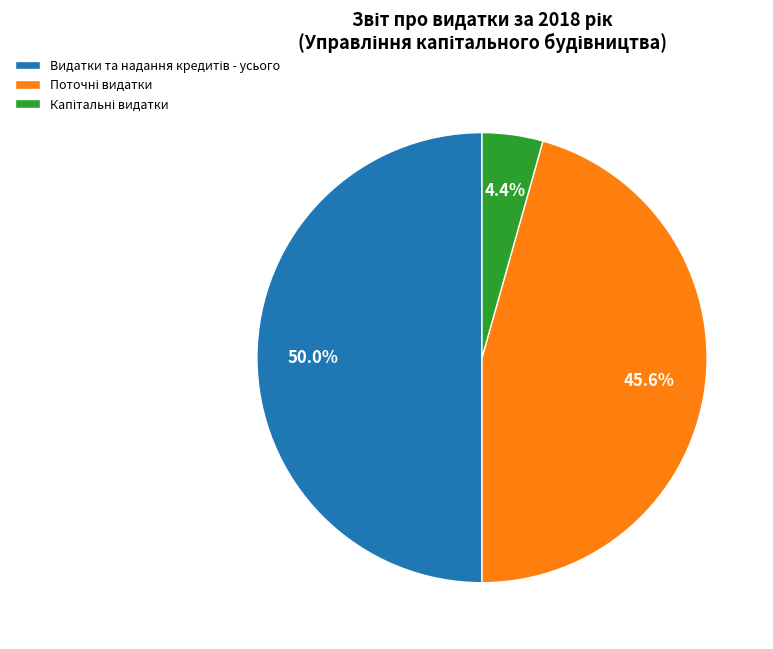

What is the change in value from Видатки та надання кредитів - усього to Поточні видатки?

-37190000